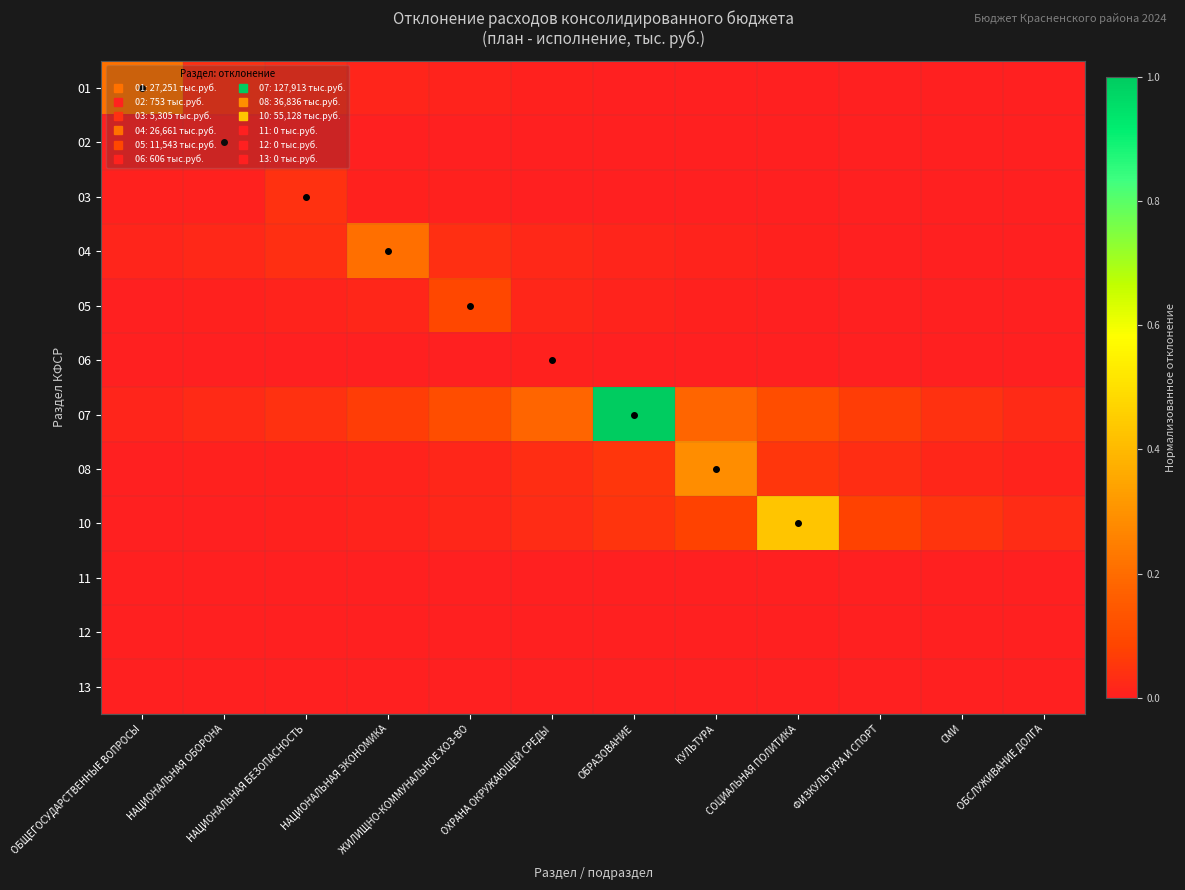

Count the number of categories in the chart.

12